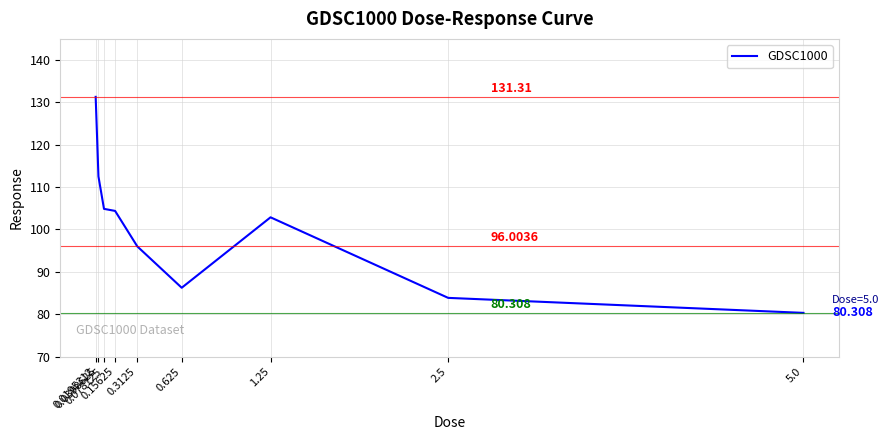

What is the minimum value shown in the chart?

80.3